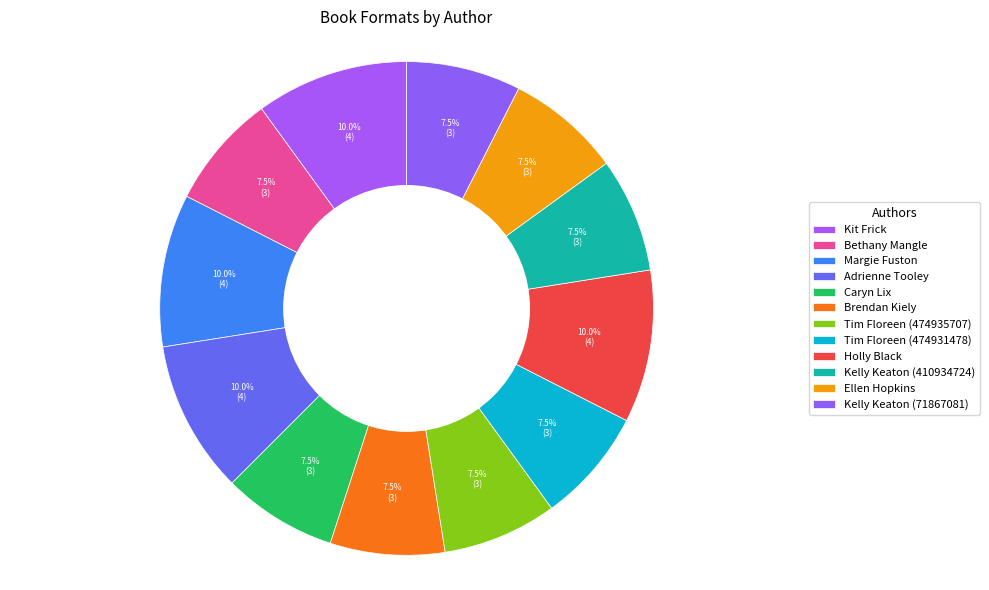

What is the smallest slice in the pie chart?

Bethany Mangle